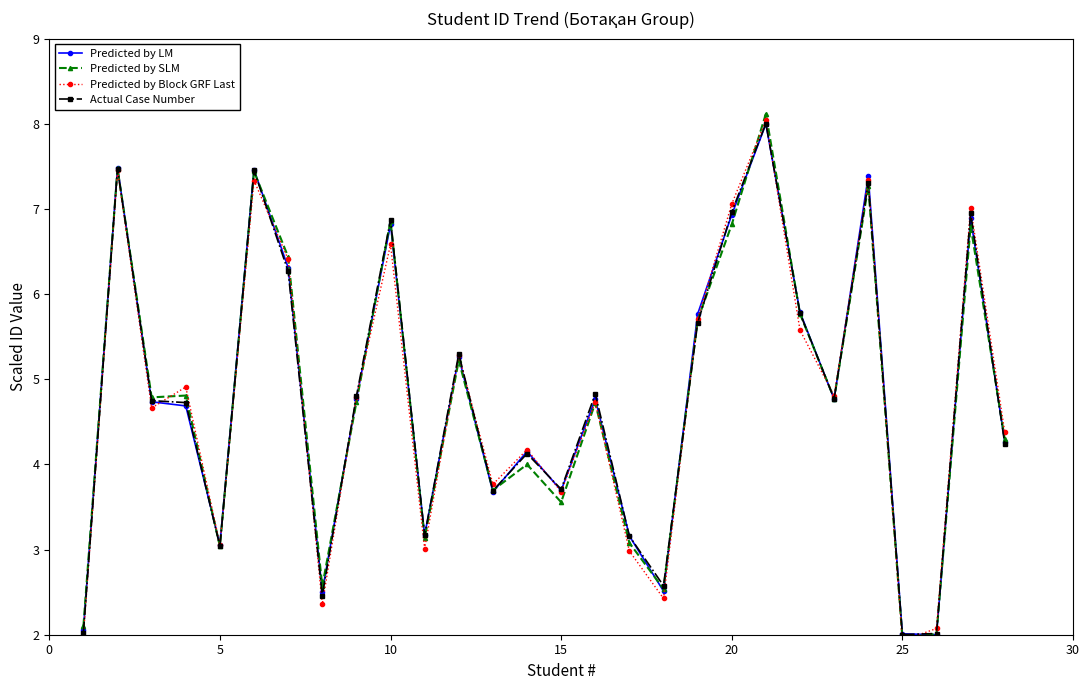

What is the difference between the second highest and minimum values in the Predicted by Block GRF Last series?

5.5